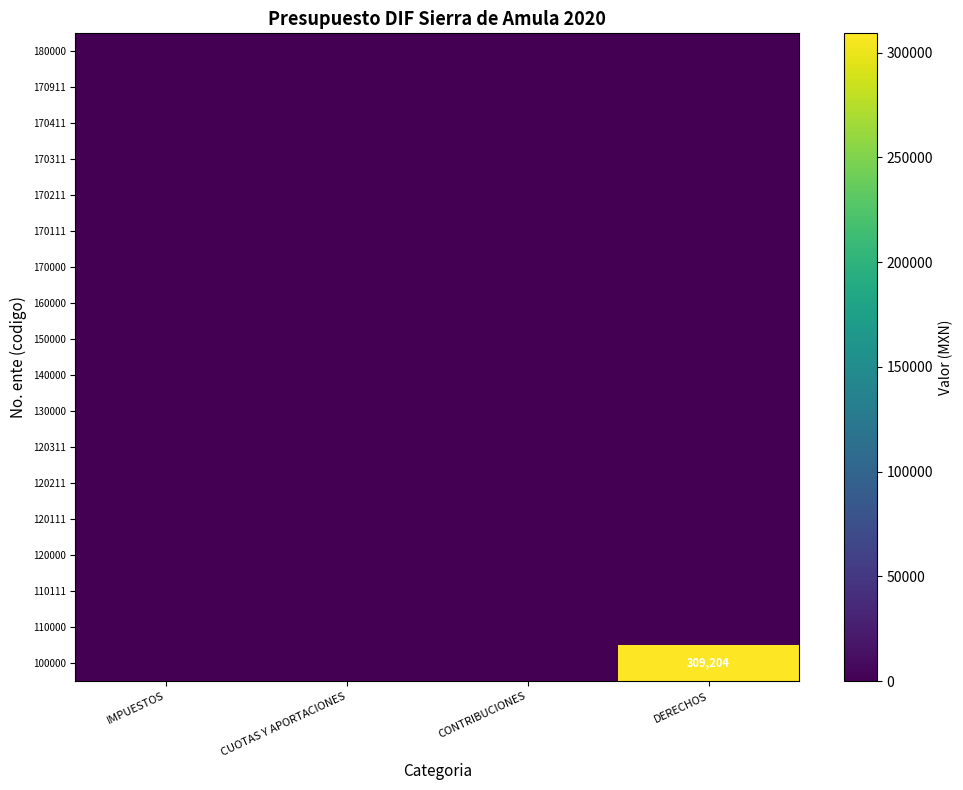

True or false: 100000 has a value of 87850 at DERECHOS.

False